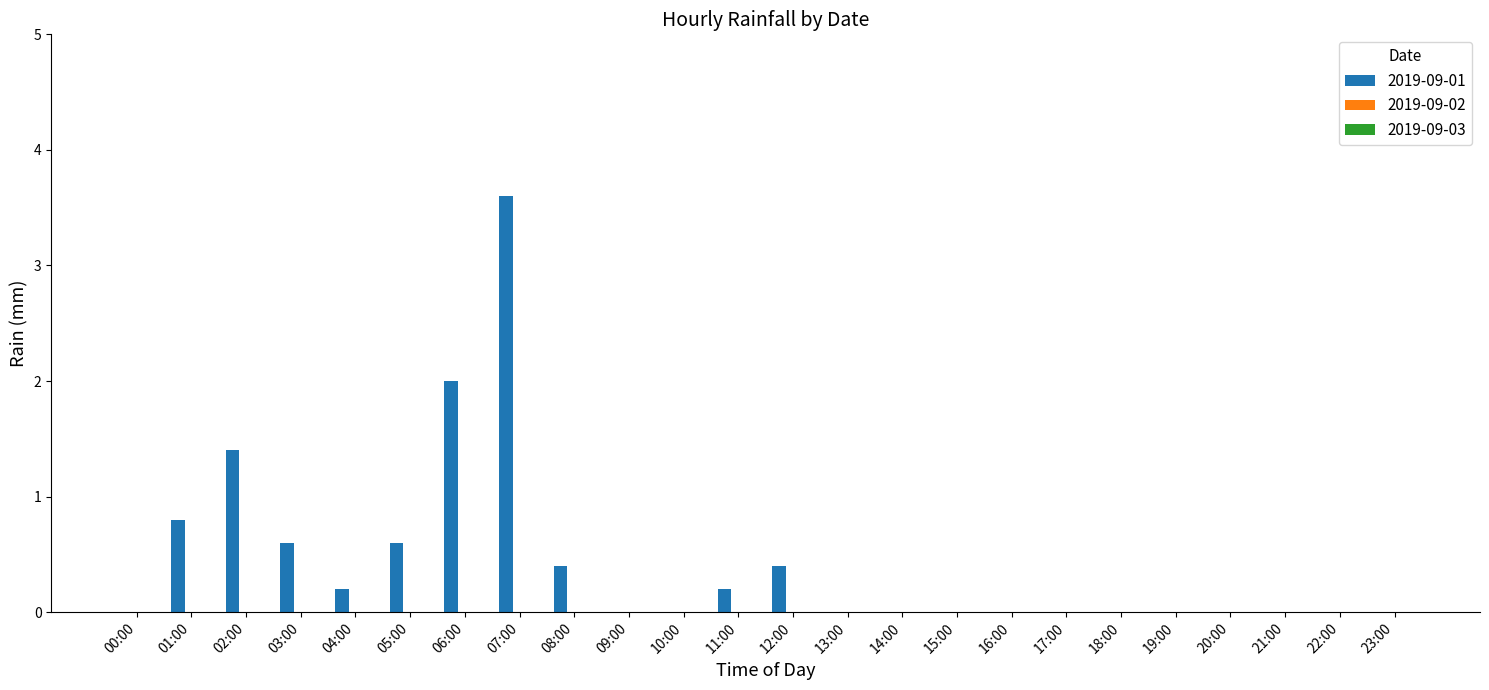

Which has a higher value, 01:00 or 15:00?

01:00